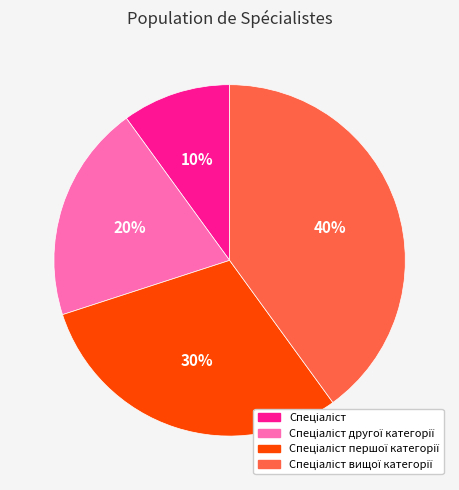

To the nearest percent, what is the average slice percentage?

25%